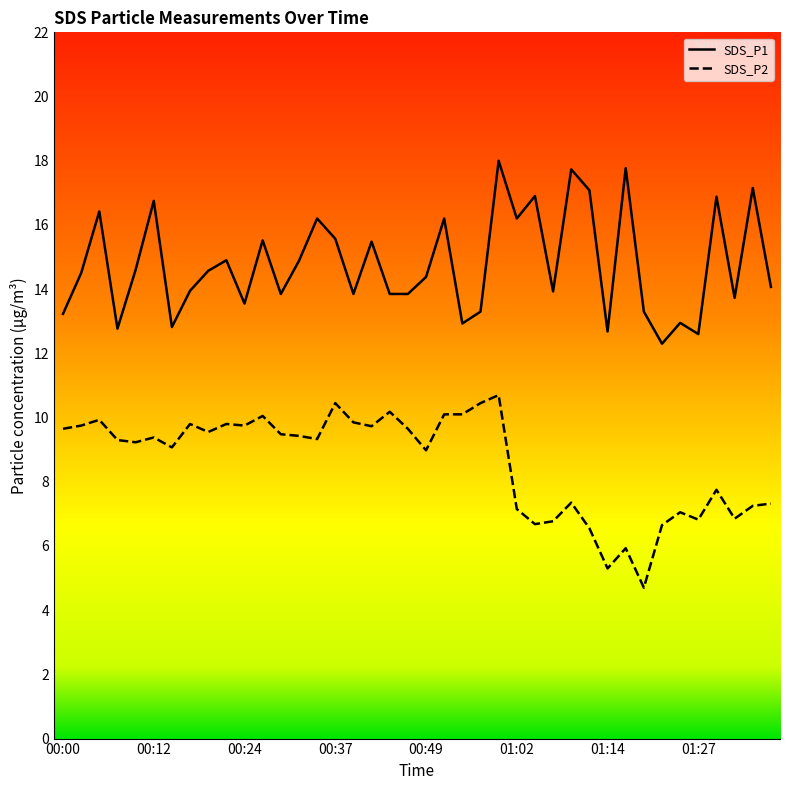

True or false: SDS_P1 has more than 1 points higher than both neighbors.

True